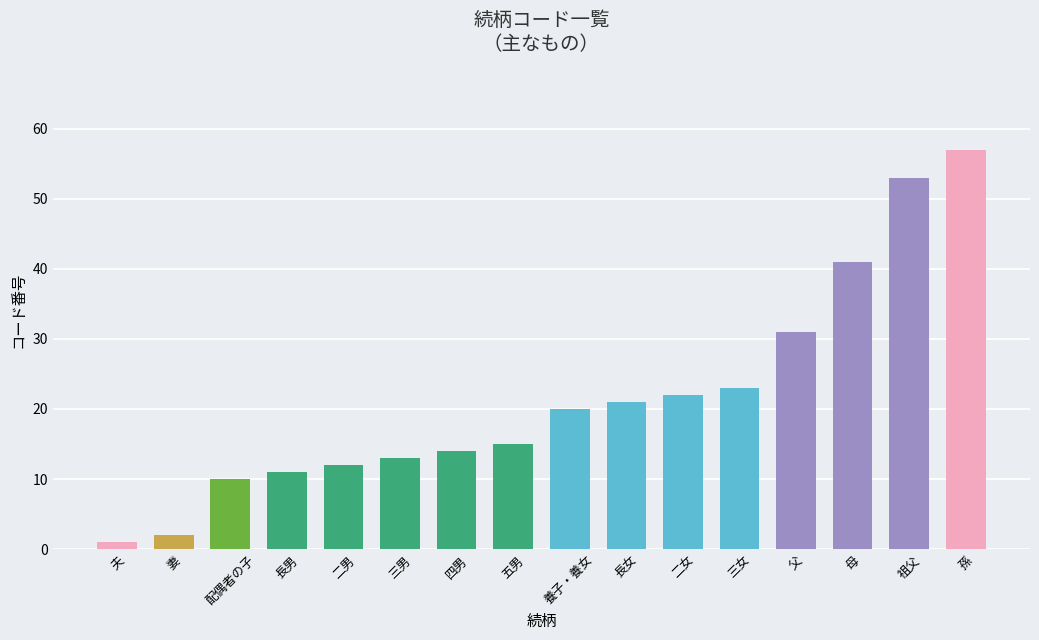

How many bars are there in total?

16